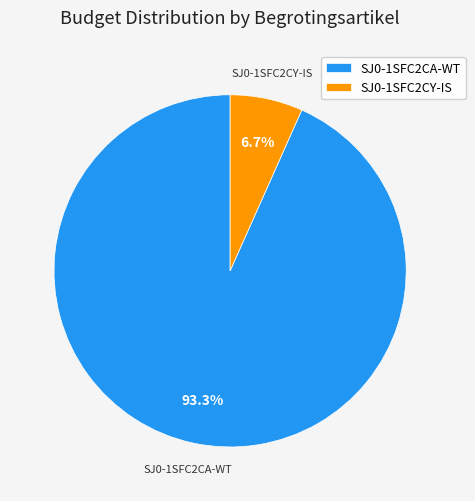

Combined, what portion of the pie is SJ0-1SFC2CA-WT and SJ0-1SFC2CY-IS?

100.0%